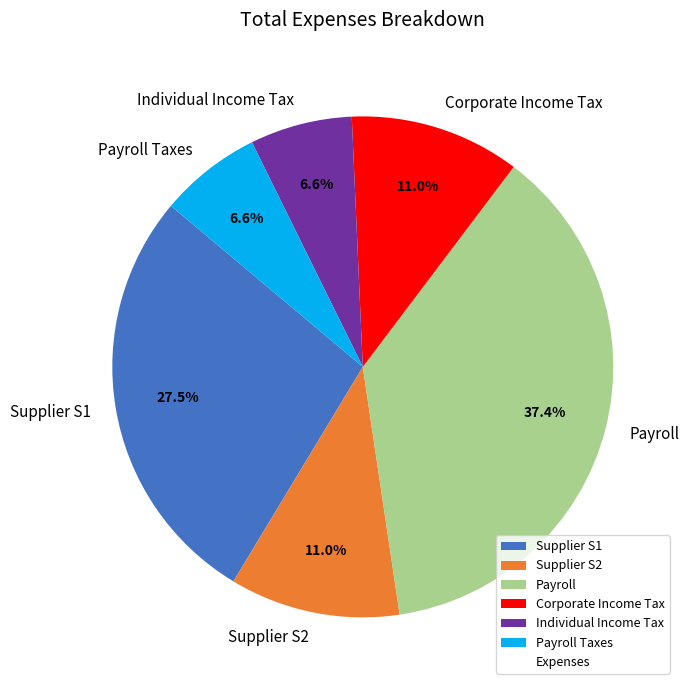

What is the ratio of the value at Payroll Taxes to the value at Corporate Income Tax?

0.6